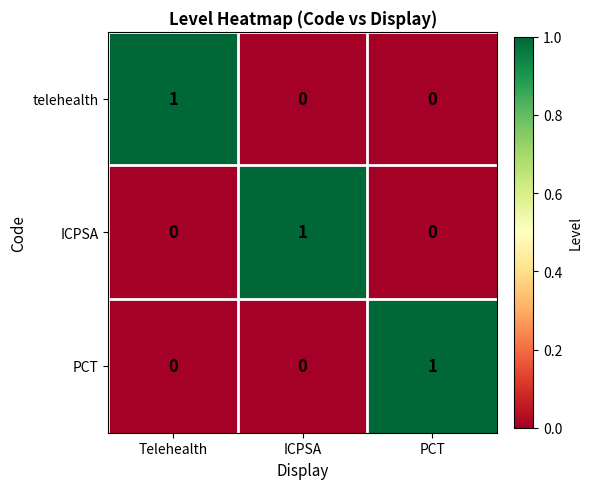

At how many categories does at least one series exceed 0?

3